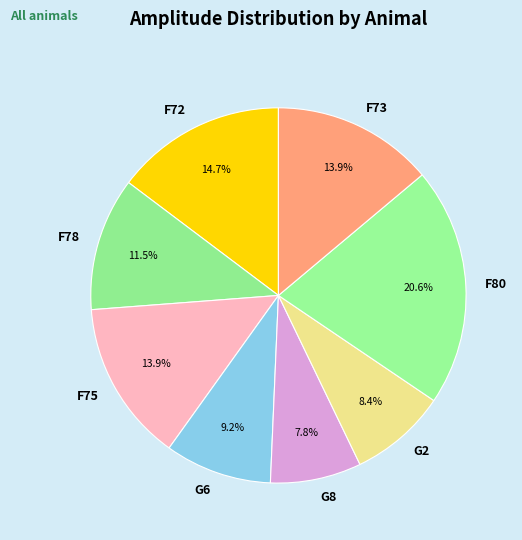

Is there any slice that represents more than half of the pie?

No